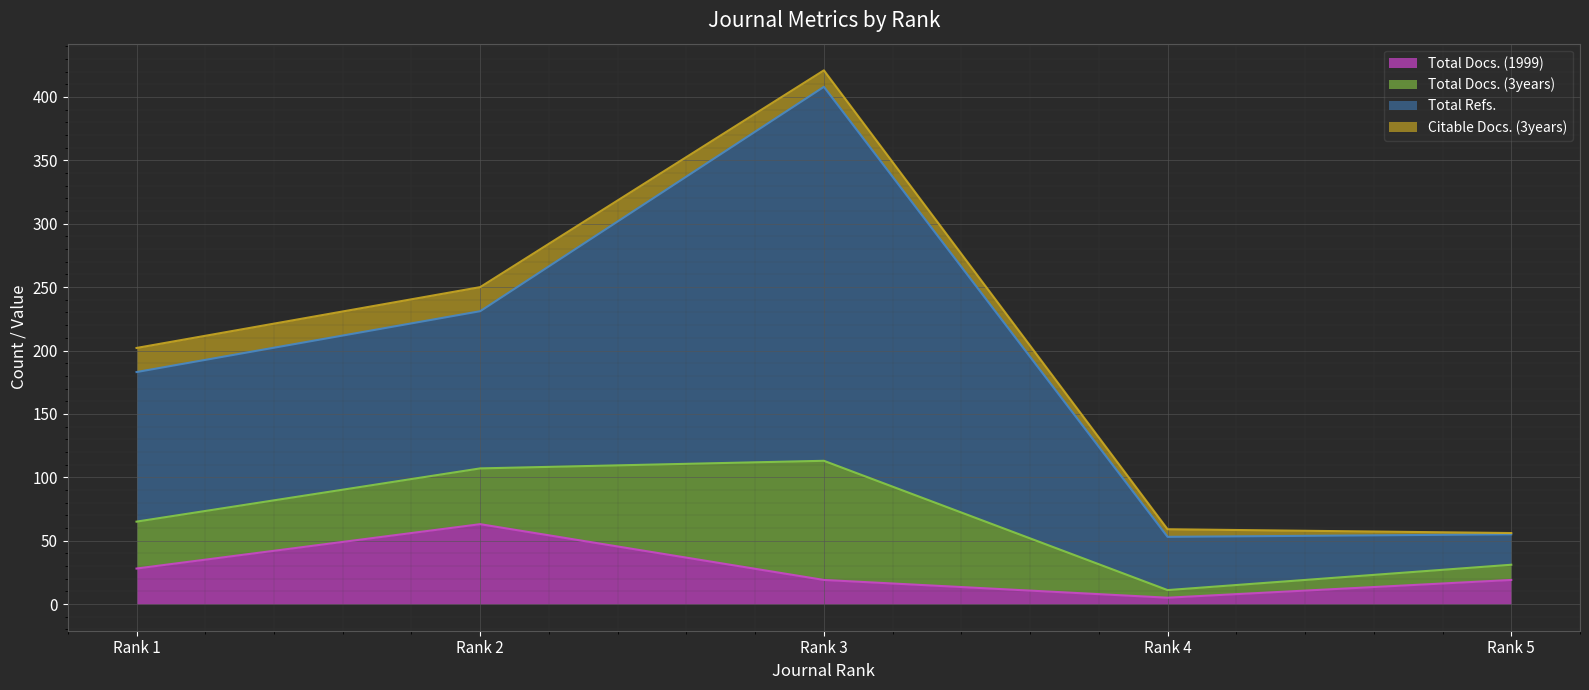

The value of Total Docs. (1999) at Rank 5 is 19. True or false?

True